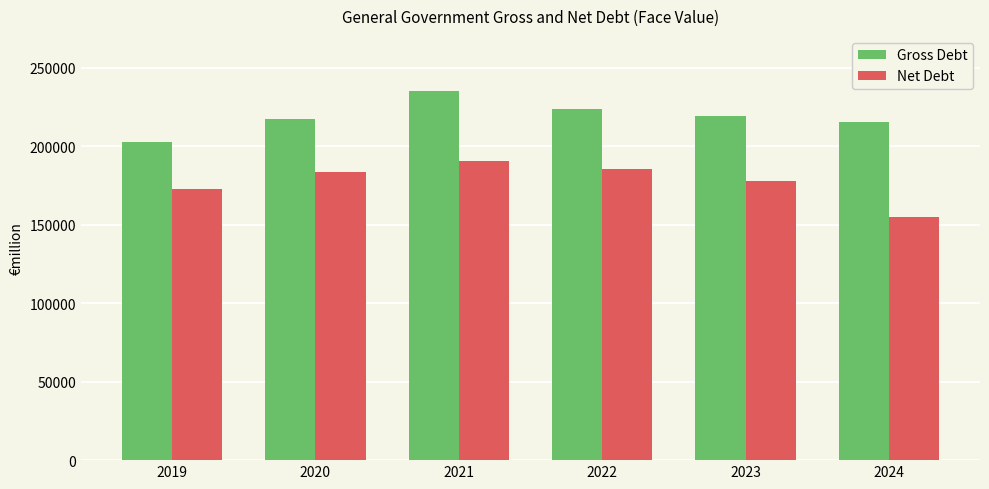

What are all the series names shown in the legend?

Gross Debt, Net Debt